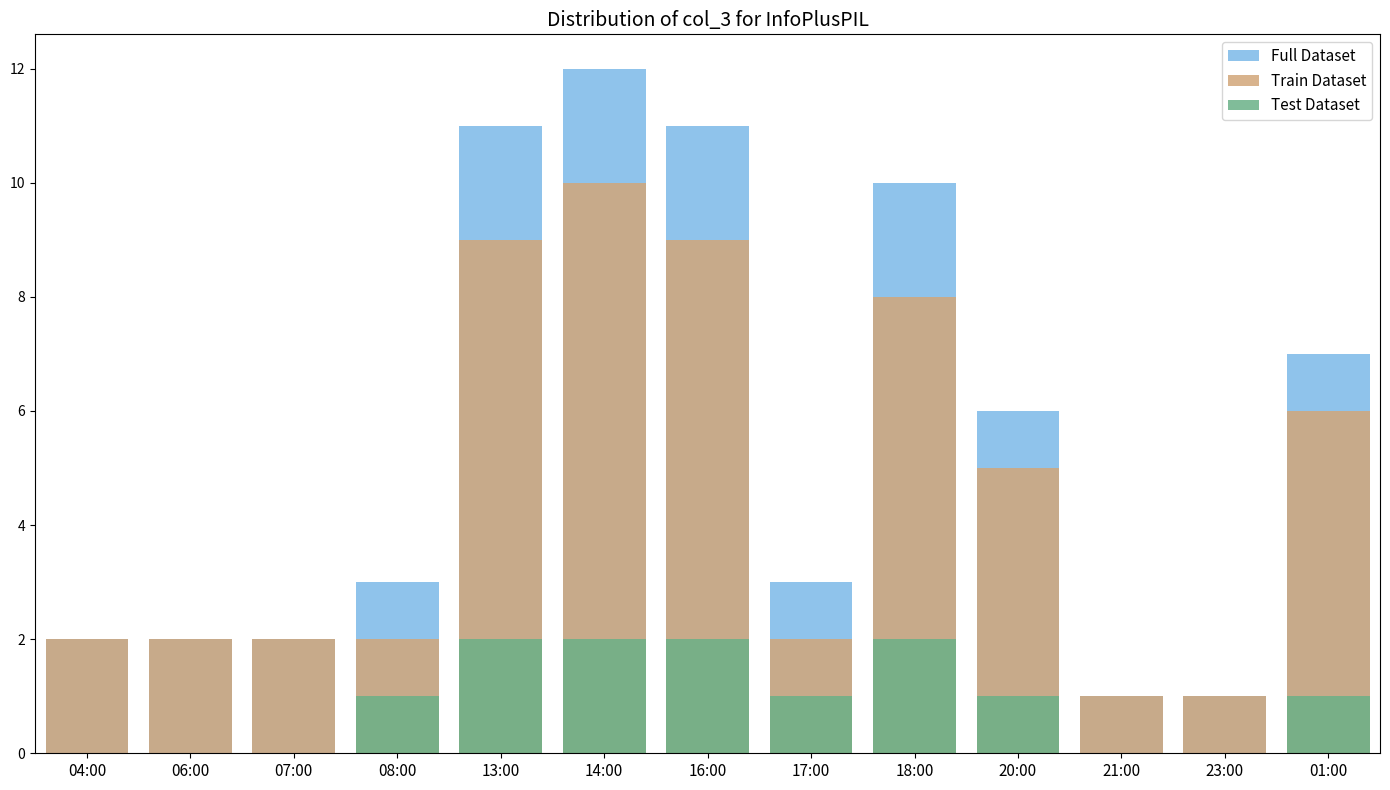

What is the label of the 10th bar from the left?

20:00